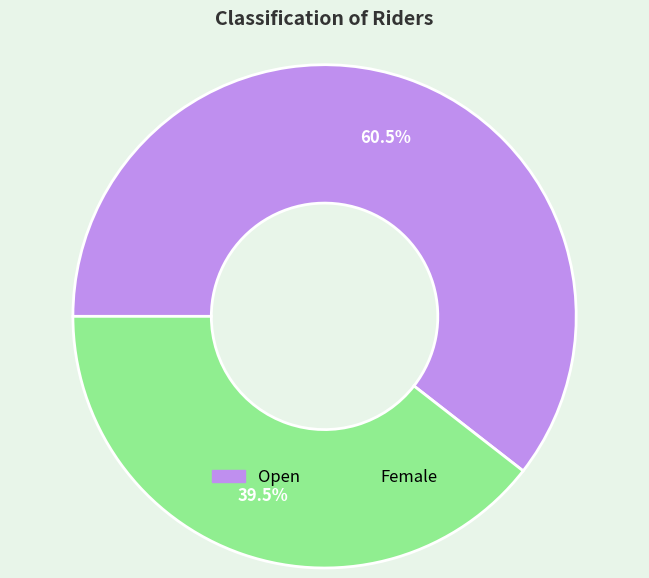

Which category has the biggest portion of the pie?

Open